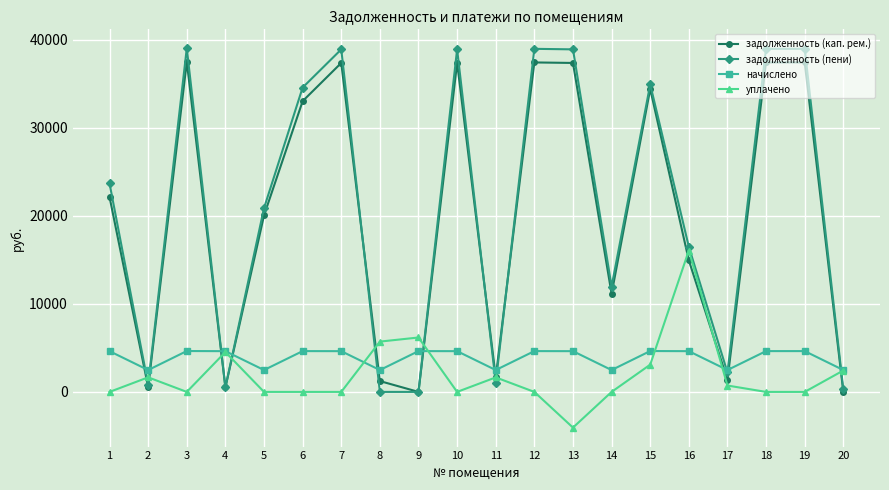

List the series in order of their peak value, lowest first.

начислено, уплачено, задолженность (кап. рем.), задолженность (пени)